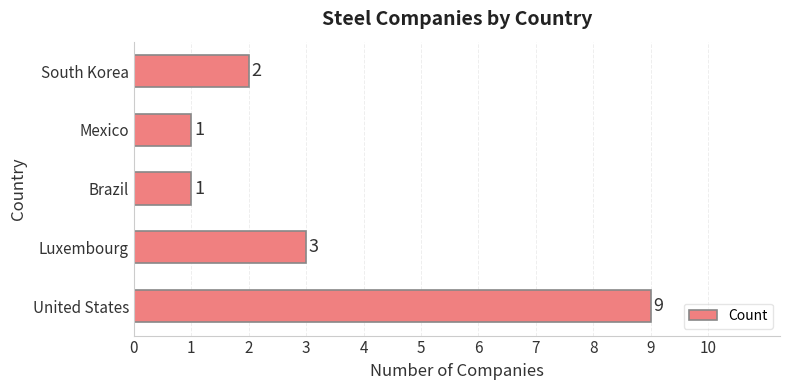

Which category has the highest value across all series?

United States